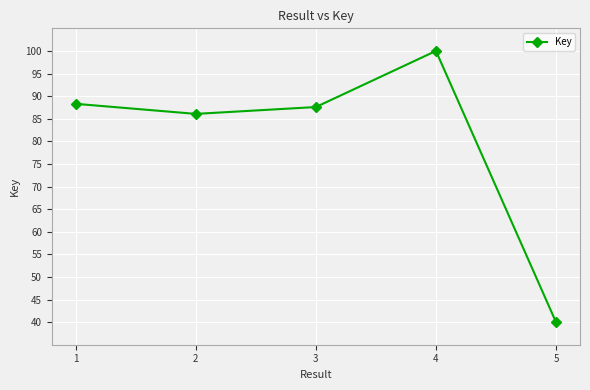

What is the maximum value shown in the chart?

100.0